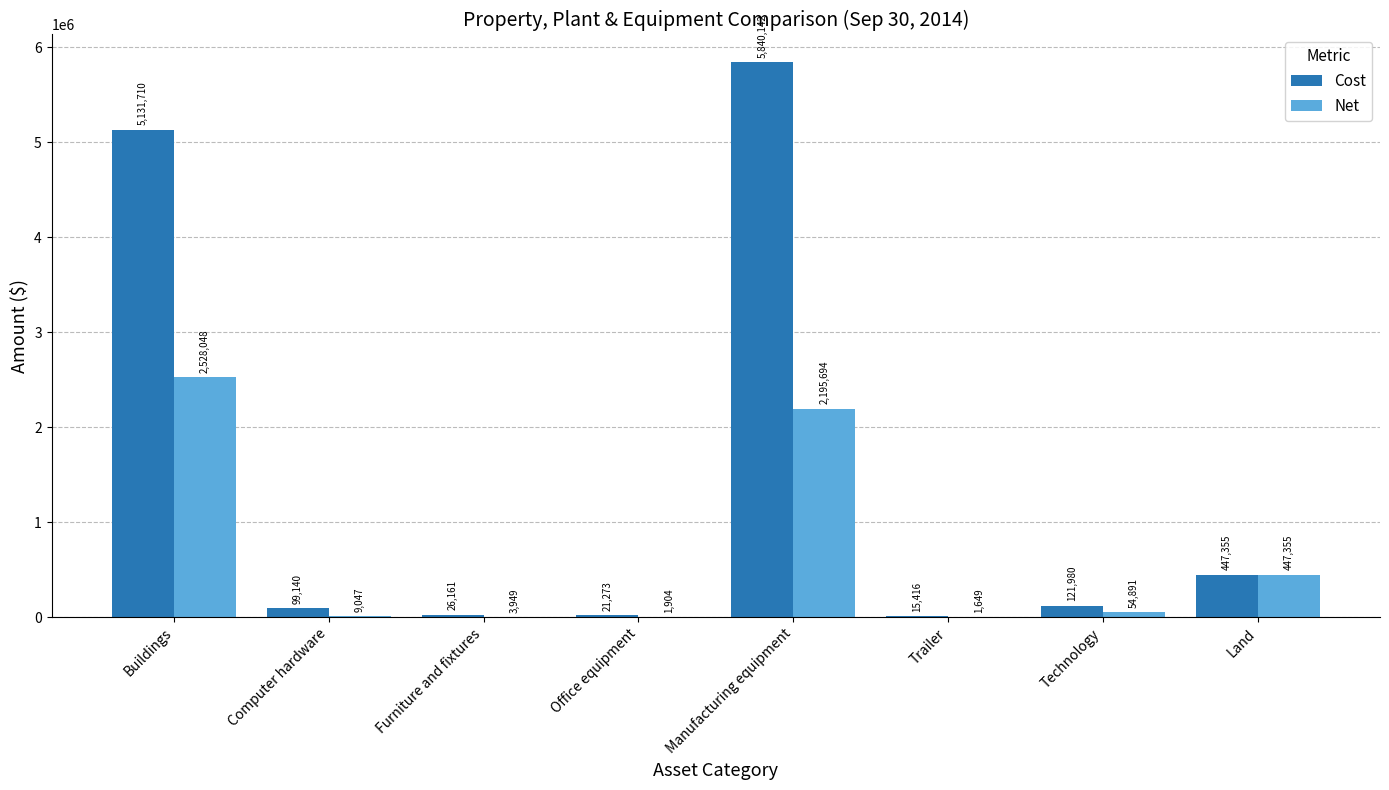

At which label is Cost closest to 2927779?

Buildings